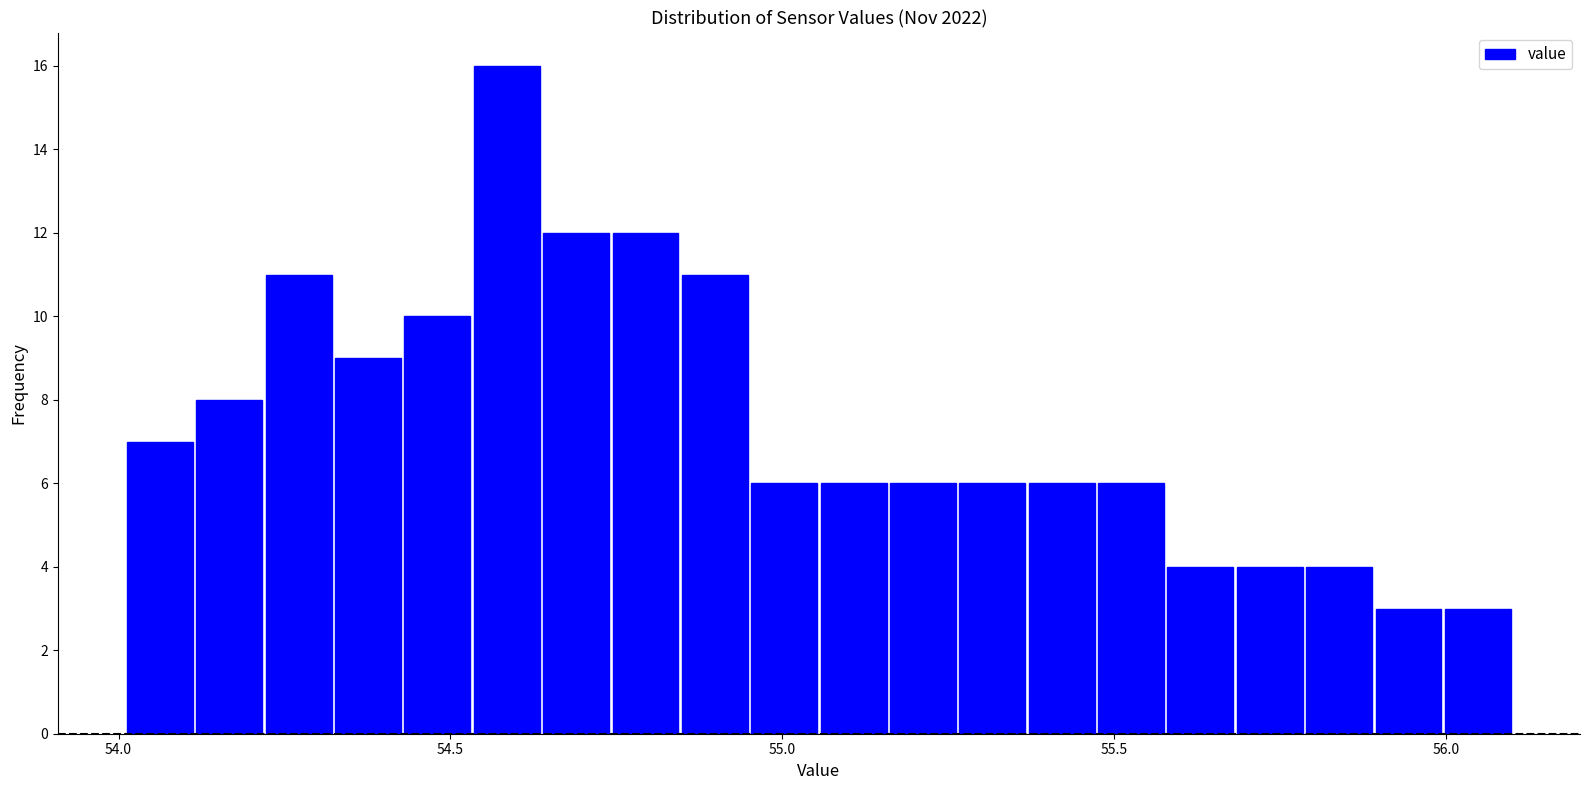

Around what value on the x-axis is the tallest bar? Give the approximate position of its centre, as read against the axis.

54.60